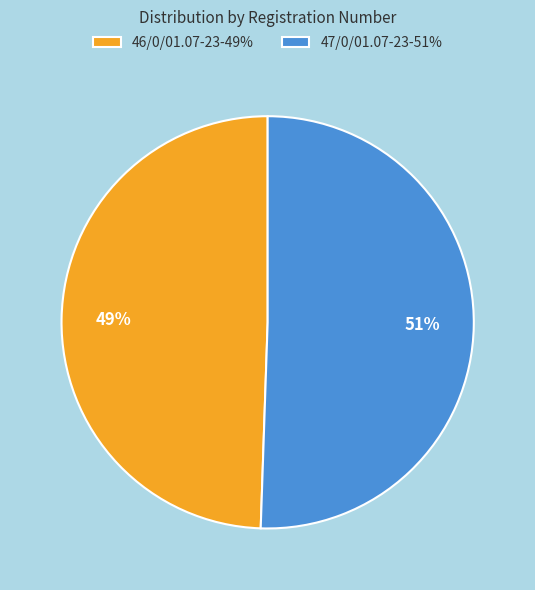

Which has a higher value, 46/0/01.07-23-49% or 47/0/01.07-23-51%?

47/0/01.07-23-51%